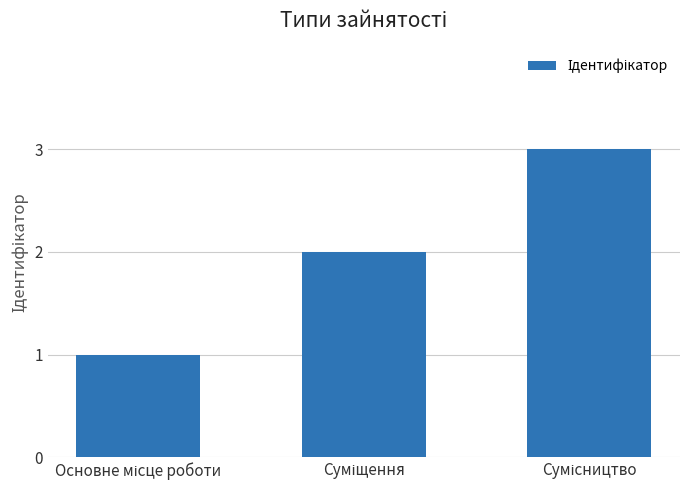

What is the sum of all values?

6